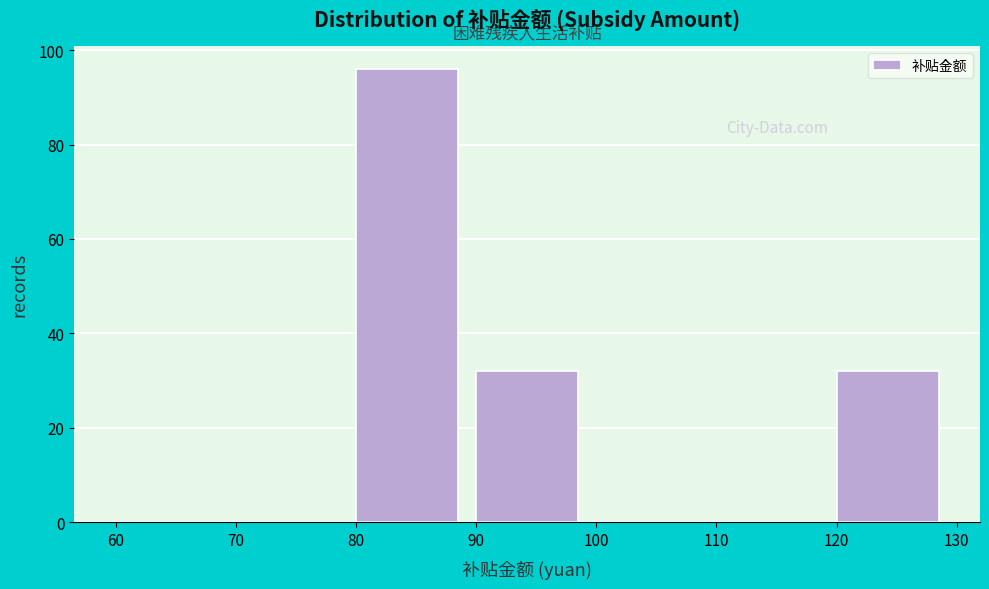

Reading left to right, transcribe this chart: for each bar, give the range it covers on the x-axis and its height. The values are not printed on the chart, so give them approximately, as read against the axis.

60 to 70: 0
70 to 80: 0
80 to 90: 96
90 to 100: 32
100 to 110: 0
110 to 120: 0
120 to 130: 32